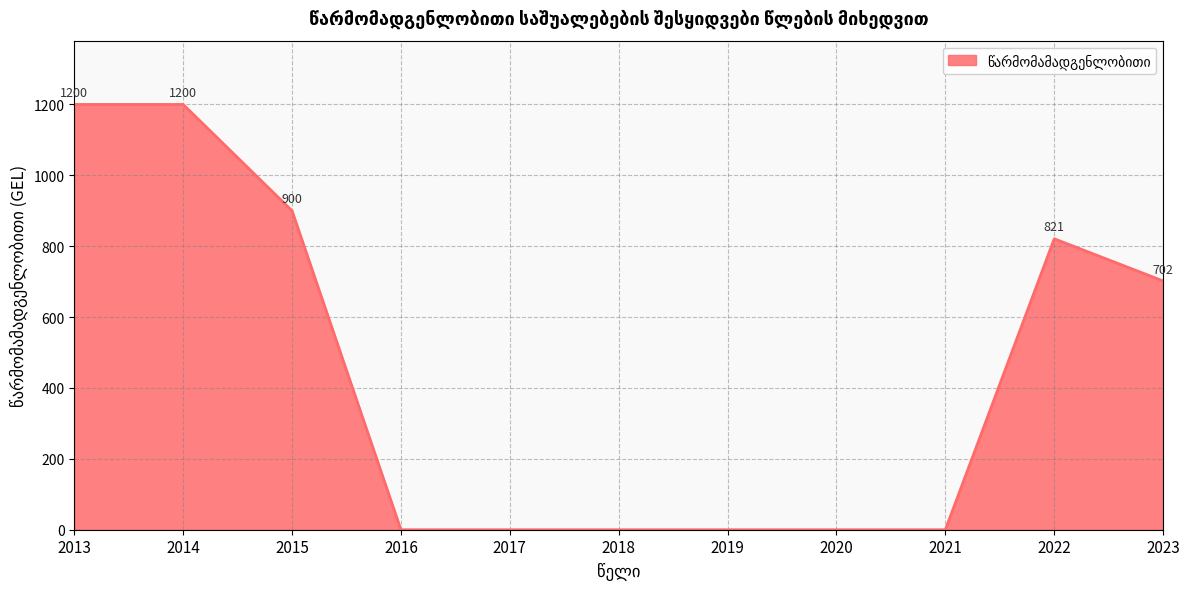

Reading left to right, list all the values displayed in this chart.

2013=1200	2014=1200	2015=900	2016=0	2017=0	2018=0	2019=0	2020=0	2021=0	2022=821	2023=702